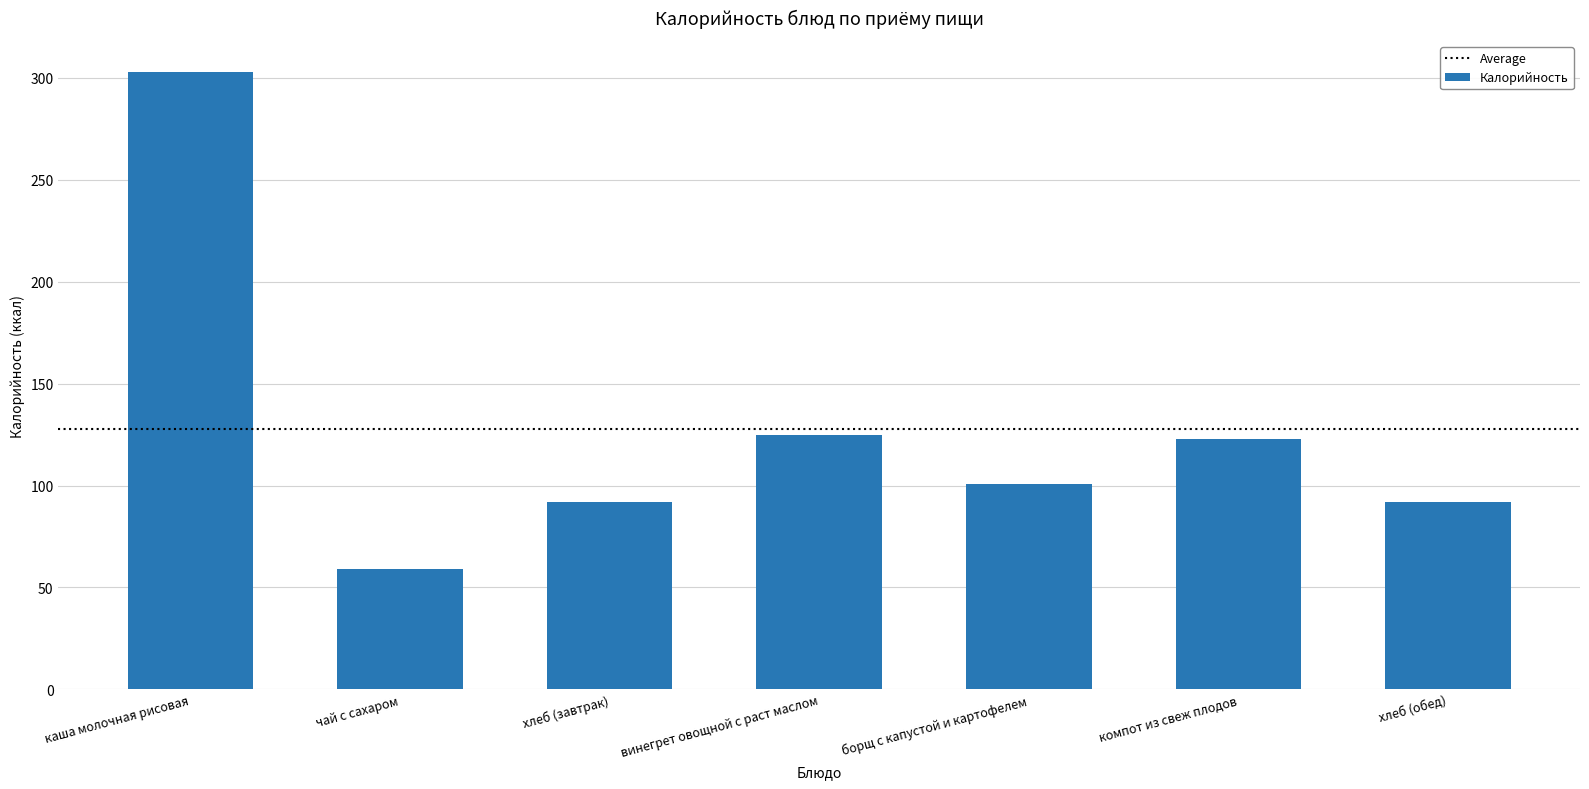

True or false: the data shows 101 at борщ с капустой и картофелем.

True